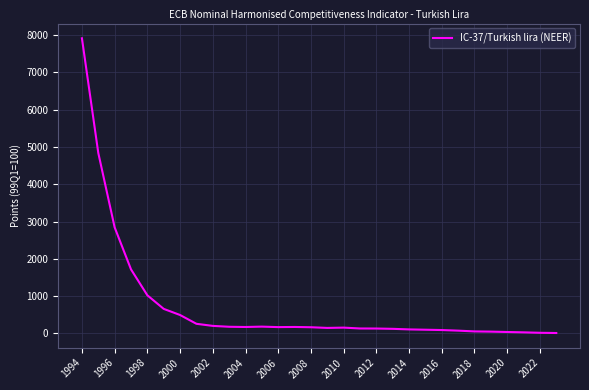

What is the maximum value shown in the chart?

7911.2